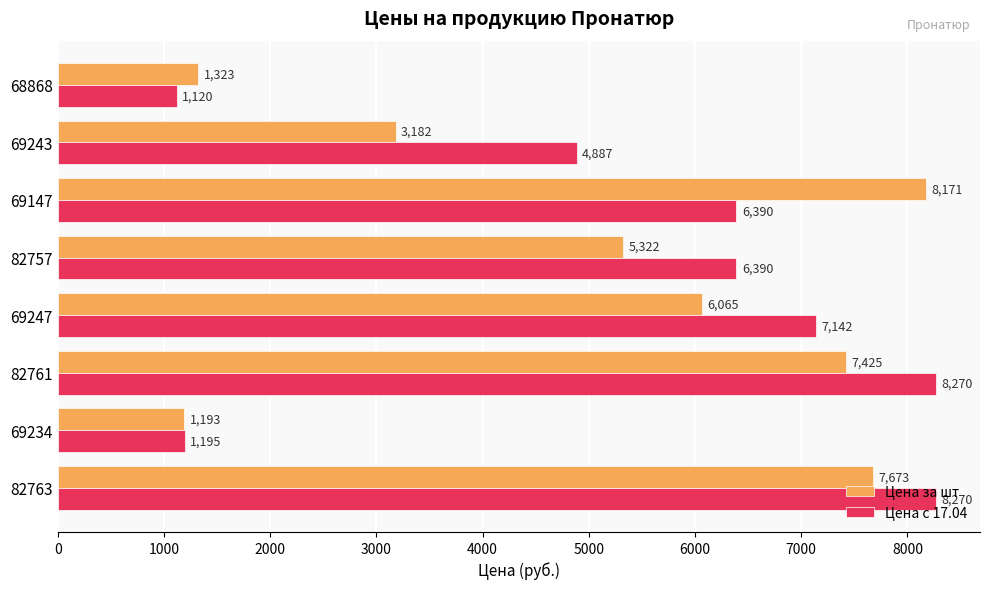

What is the spread (max minus min) of values at 68868?

203.0